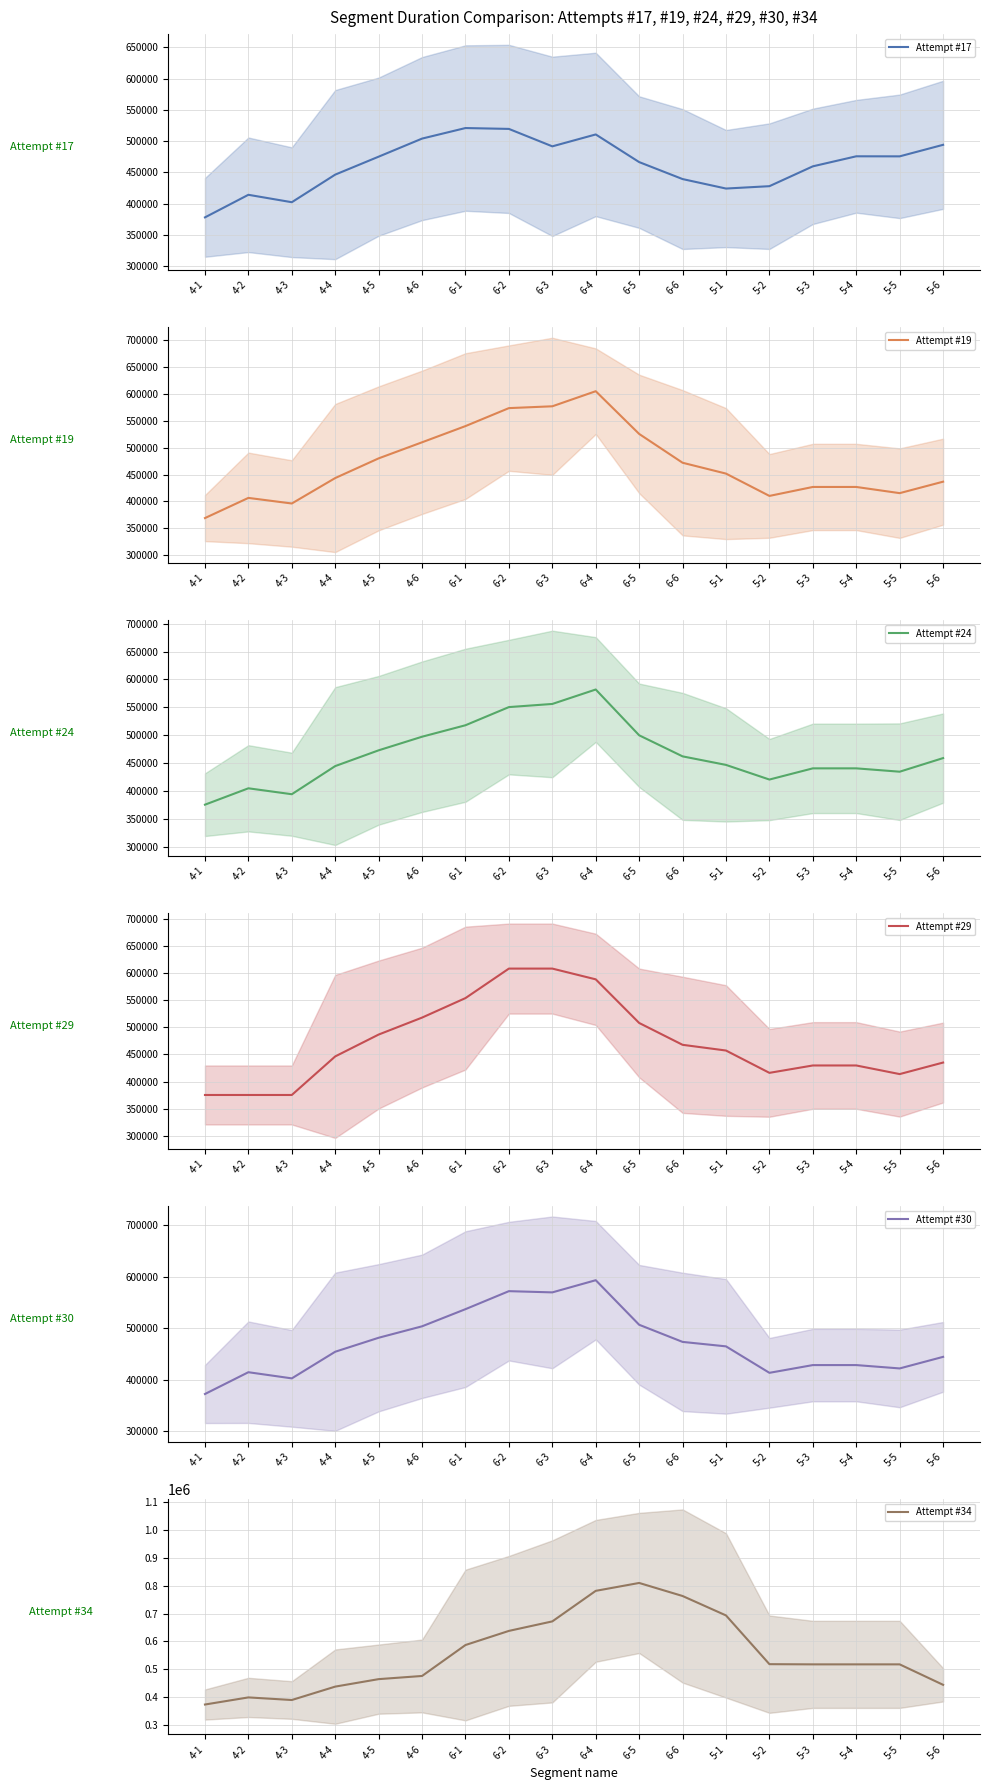

Which series has the widest spread of values?

Attempt #34